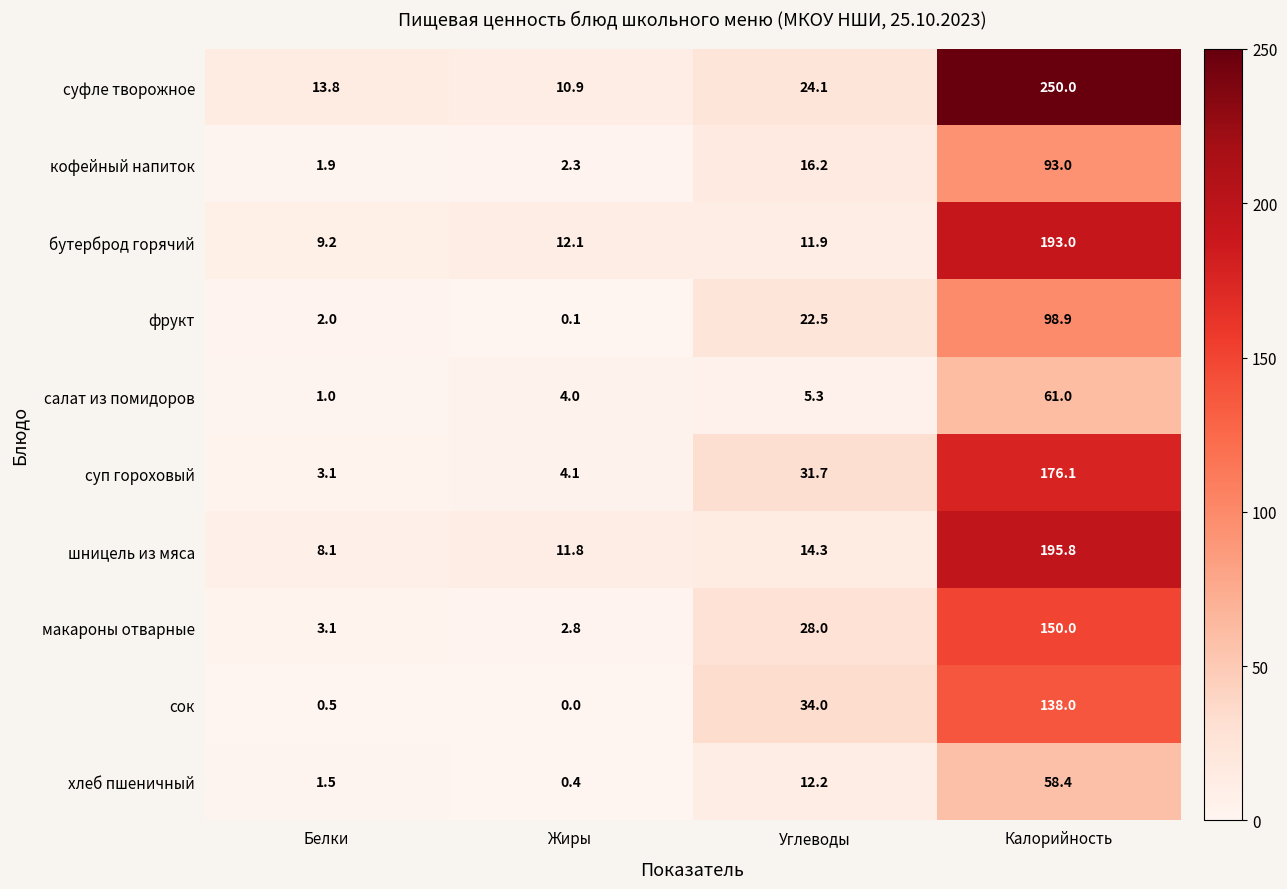

At which label does хлеб пшеничный reach its minimum?

Жиры